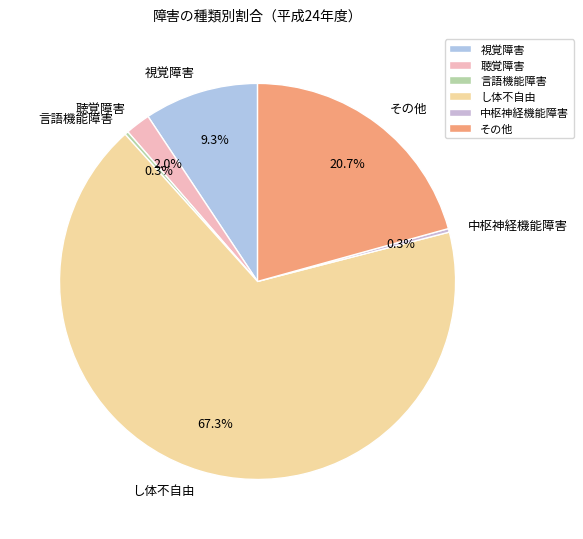

Is し体不自由 the majority of the pie?

Yes